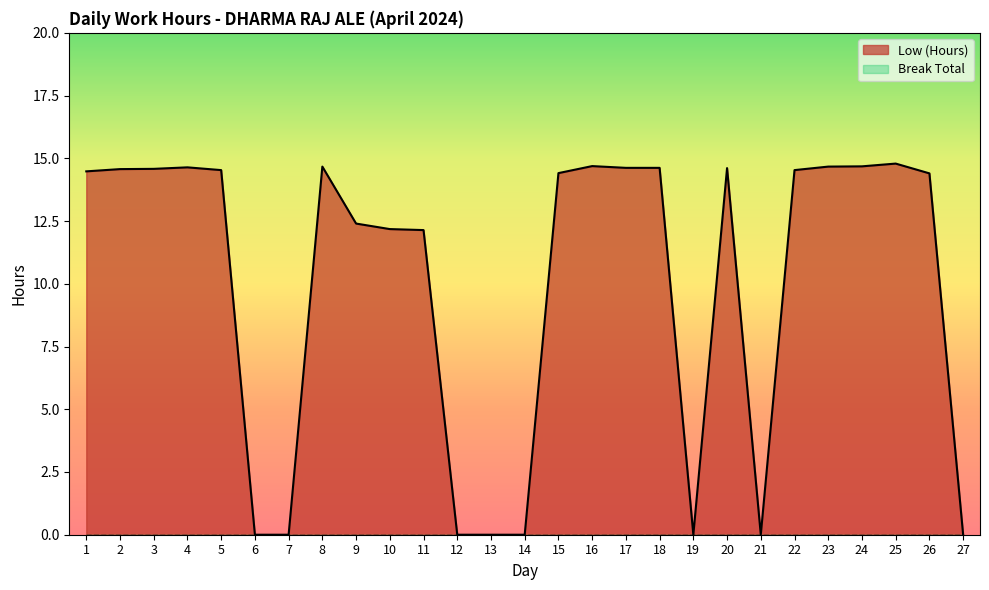

What is the value of the 26th point from the left?

14.4